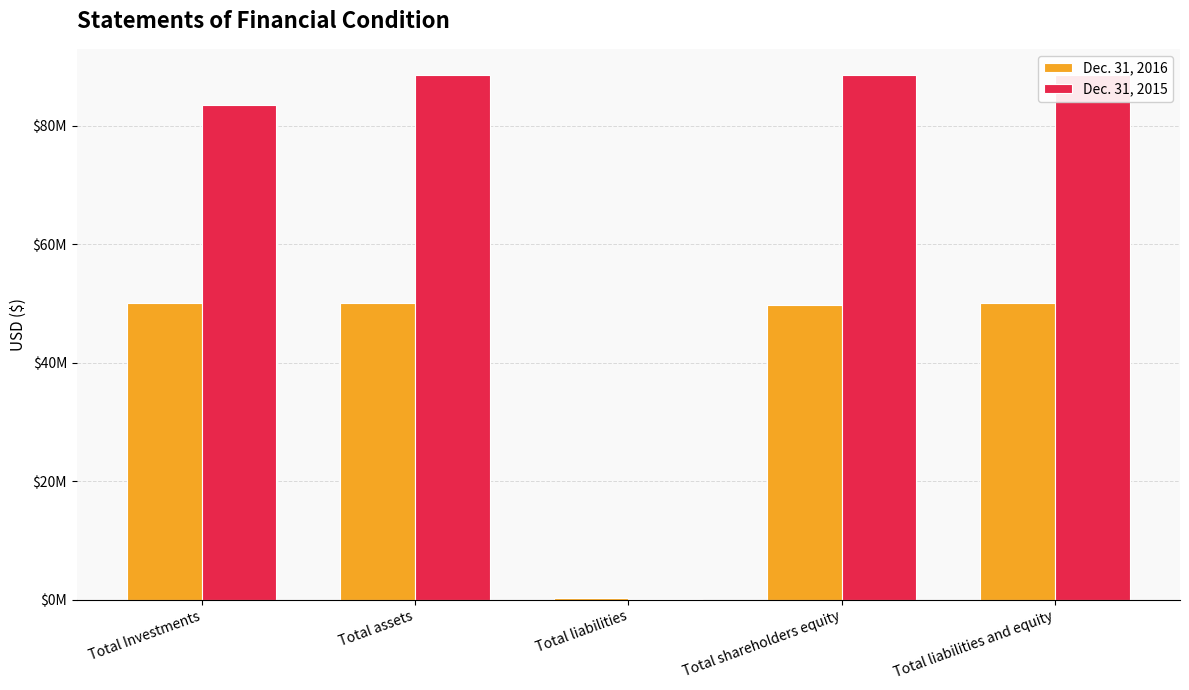

What is the label of the 4th bar from the left?

Total shareholders equity